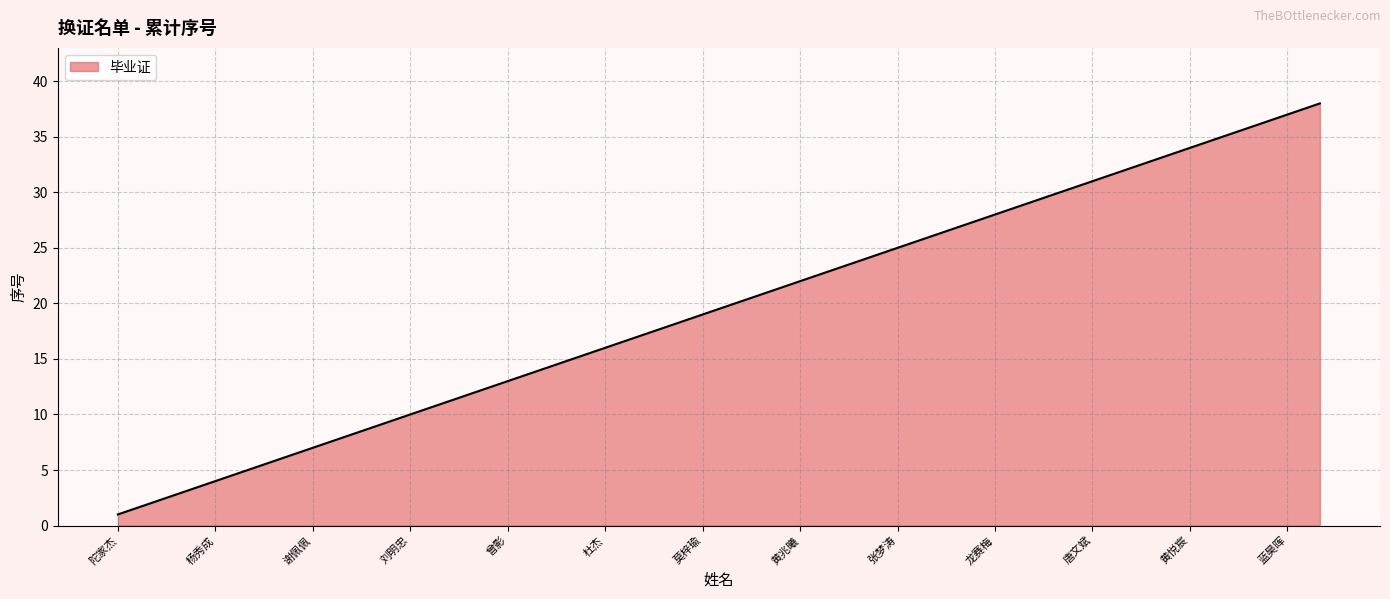

What is the maximum value shown in the chart?

38